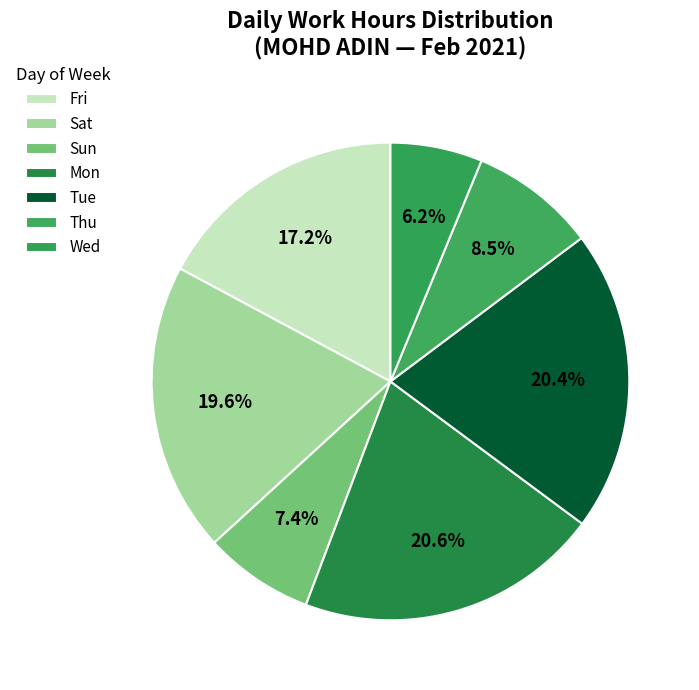

How many slices are in this pie chart?

7